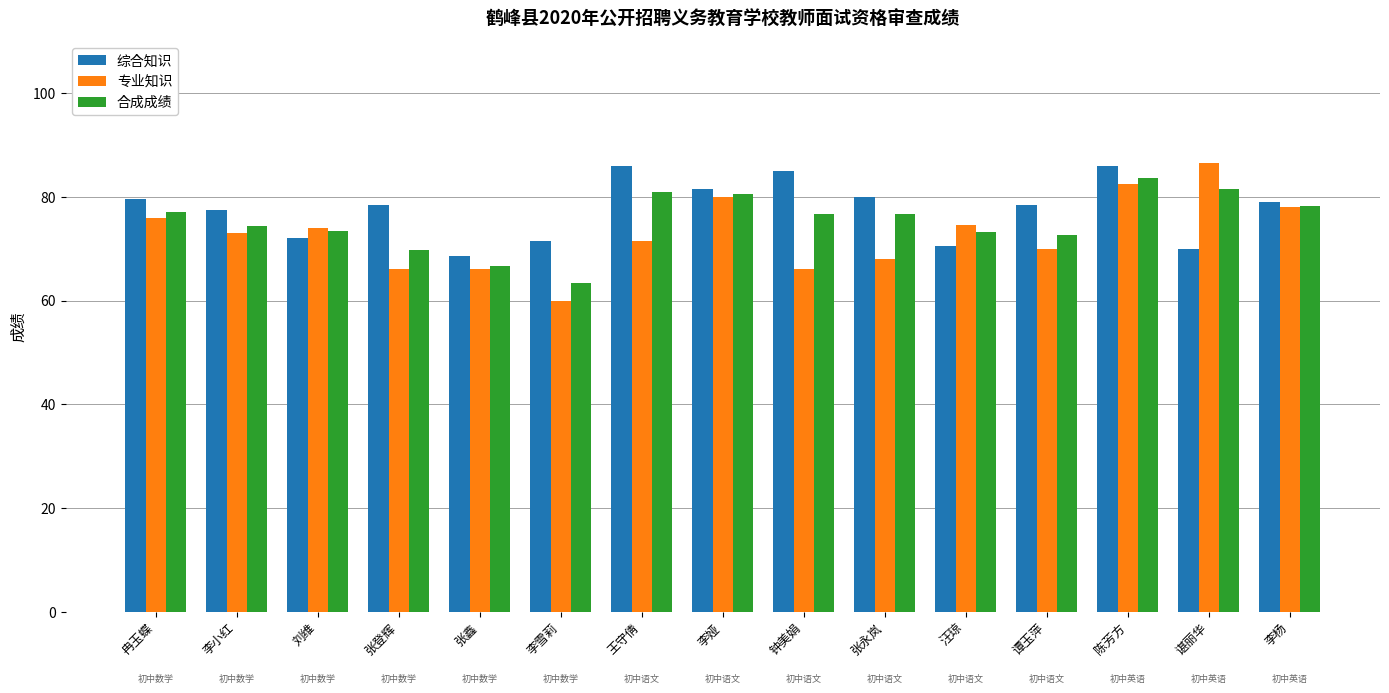

What is the value of the 专业知识 bar at the 10th from the left?

68.0